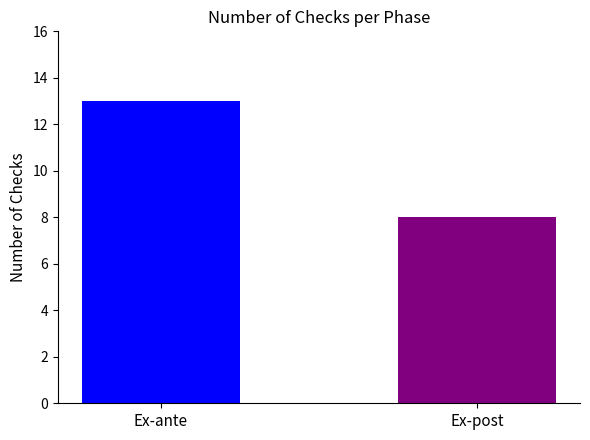

How many values are below 13?

1